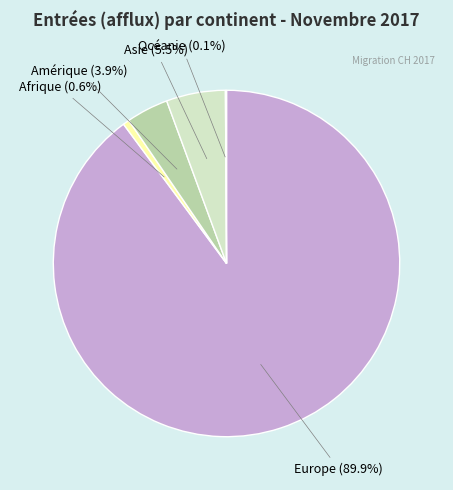

Which category accounts for the majority?

Europe